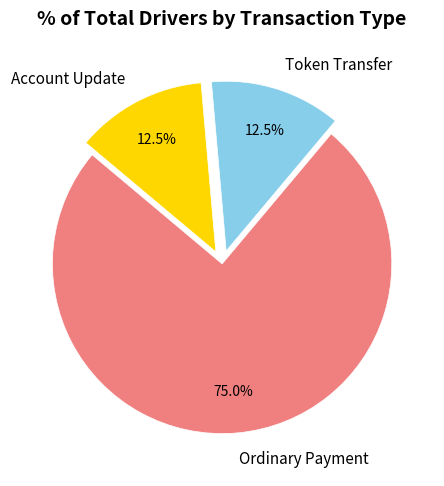

How much of the chart is everything except Token Transfer?

87.5%